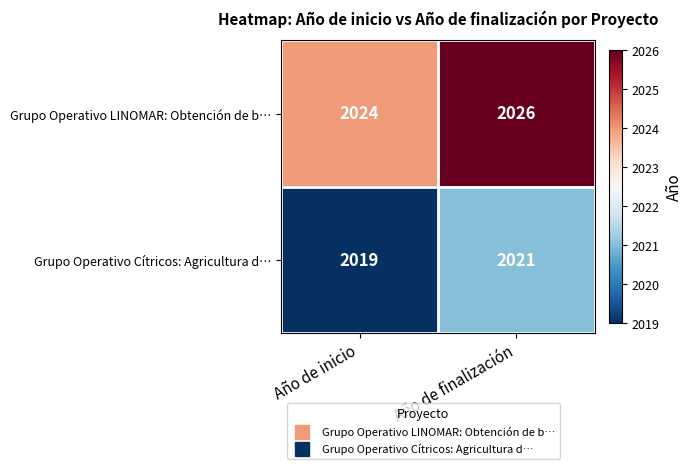

Rank the series by their average value, from lowest to highest.

Grupo Operativo Cítricos: Agricultura d…, Grupo Operativo LINOMAR: Obtención de b…